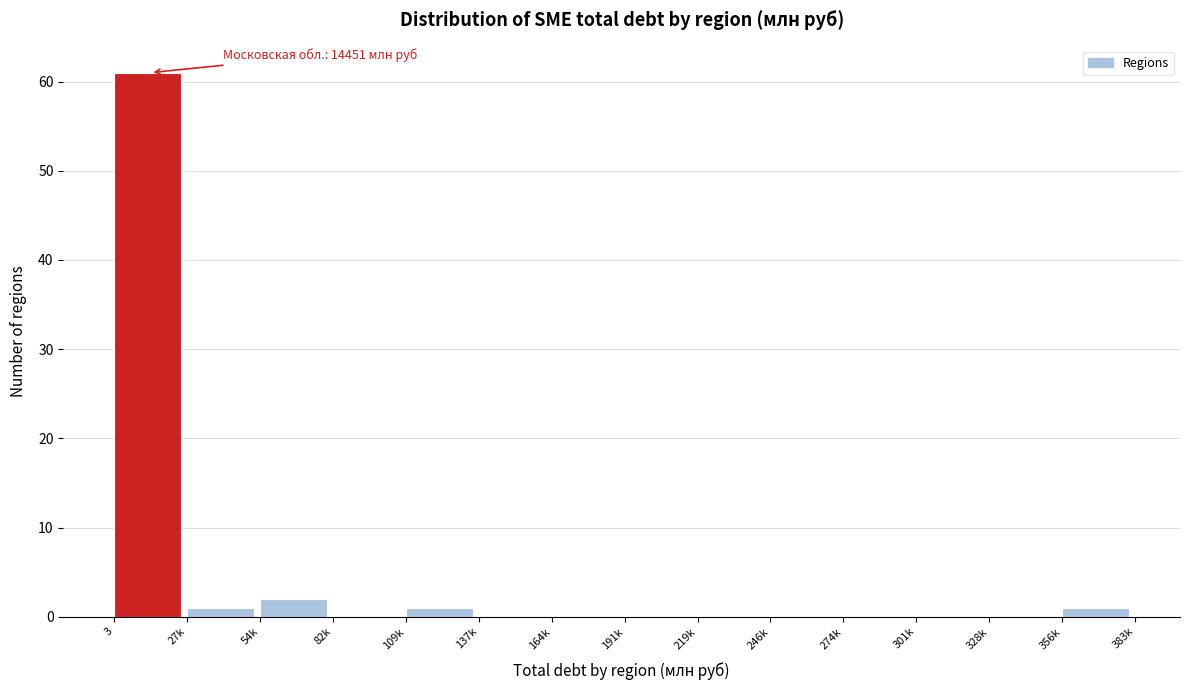

Reading left to right, extract all data points from this chart.

3=61	27k=1	54k=2	82k=0	109k=1	137k=0	164k=0	191k=0	219k=0	246k=0	274k=0	301k=0	328k=0	356k=1